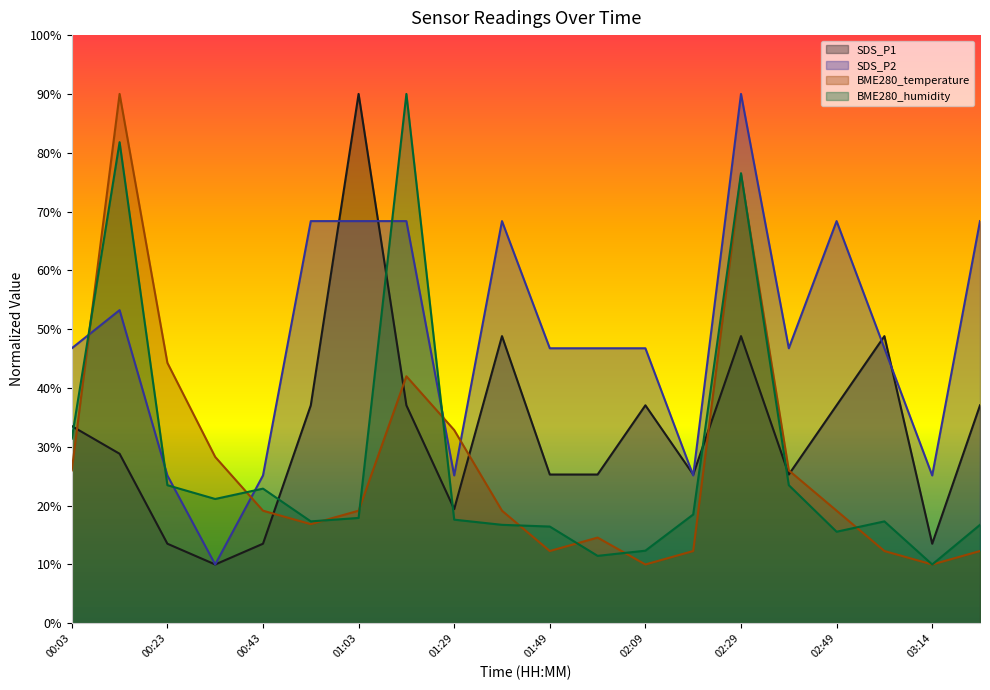

The value of SDS_P1 at 03:25 is 37.1. True or false?

True